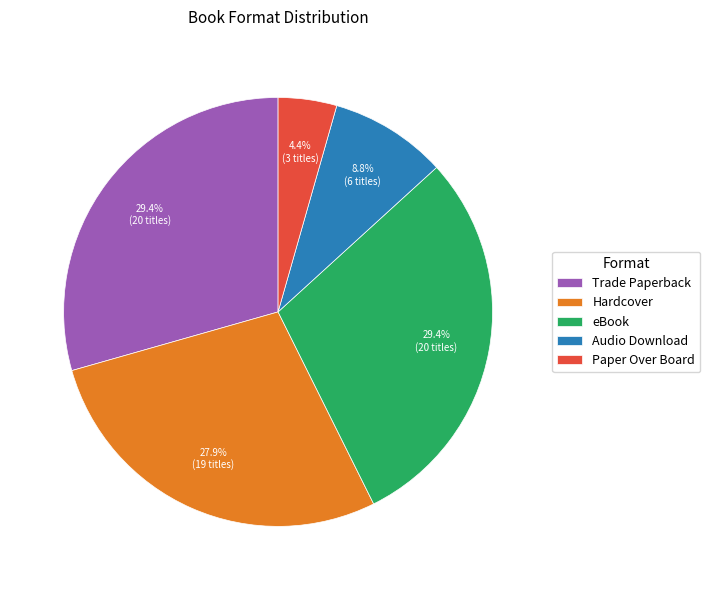

To the nearest percent, what is the difference between the Audio Download and Trade Paperback slice percentages?

21%